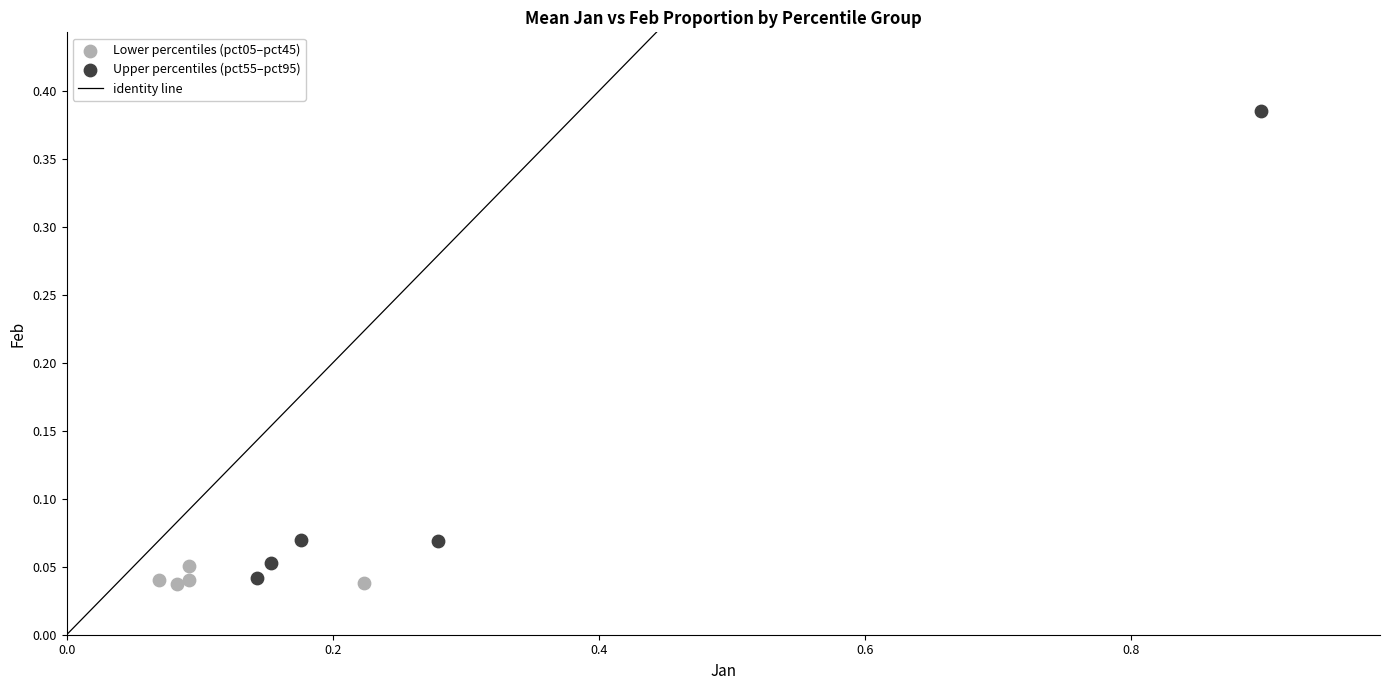

Which series has the widest spread of Y values?

Upper percentiles (pct55–pct95)